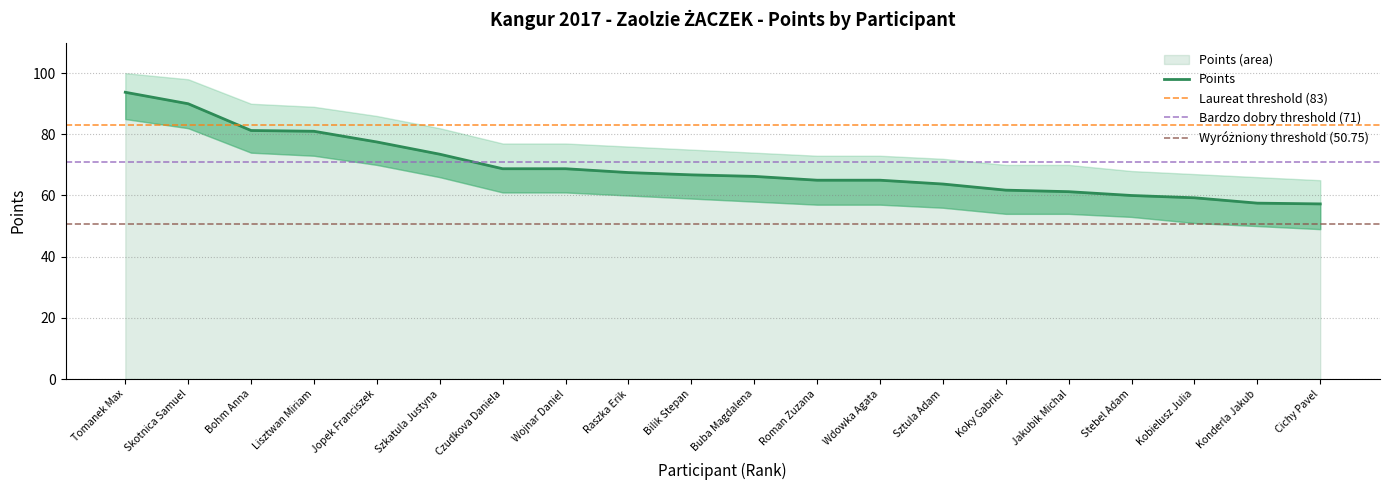

How many data points does each series have?

20